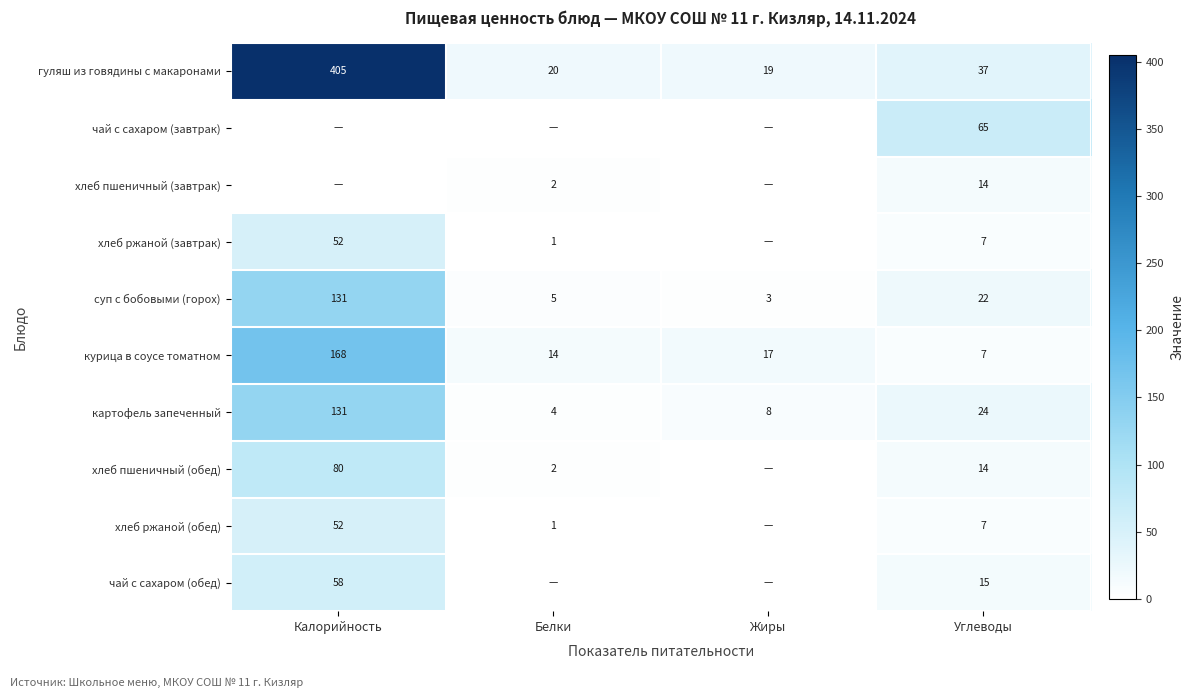

Rank the series by their maximum value, from lowest to highest.

хлеб пшеничный (завтрак), хлеб ржаной (завтрак), хлеб ржаной (обед), чай с сахаром (обед), чай с сахаром (завтрак), хлеб пшеничный (обед), суп с бобовыми (горох), картофель запеченный, курица в соусе томатном, гуляш из говядины с макаронами